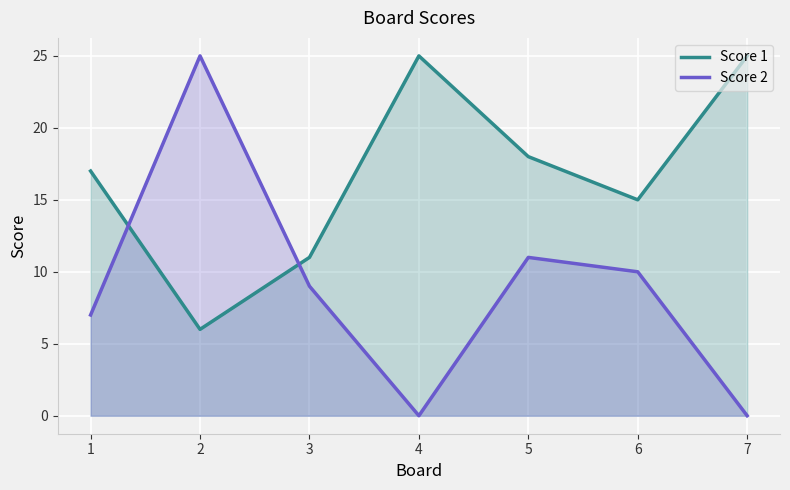

Rank the series at 4 from lowest to highest value.

Score 2, Score 1